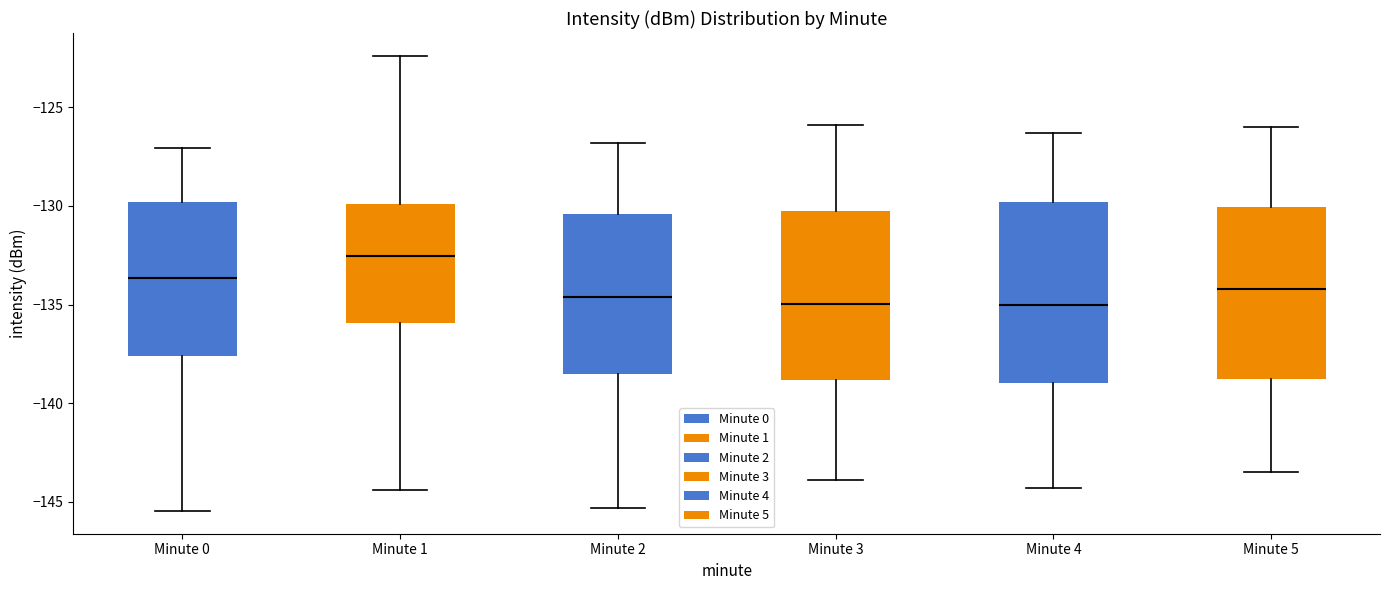

Which box has the highest median line?

Minute 1